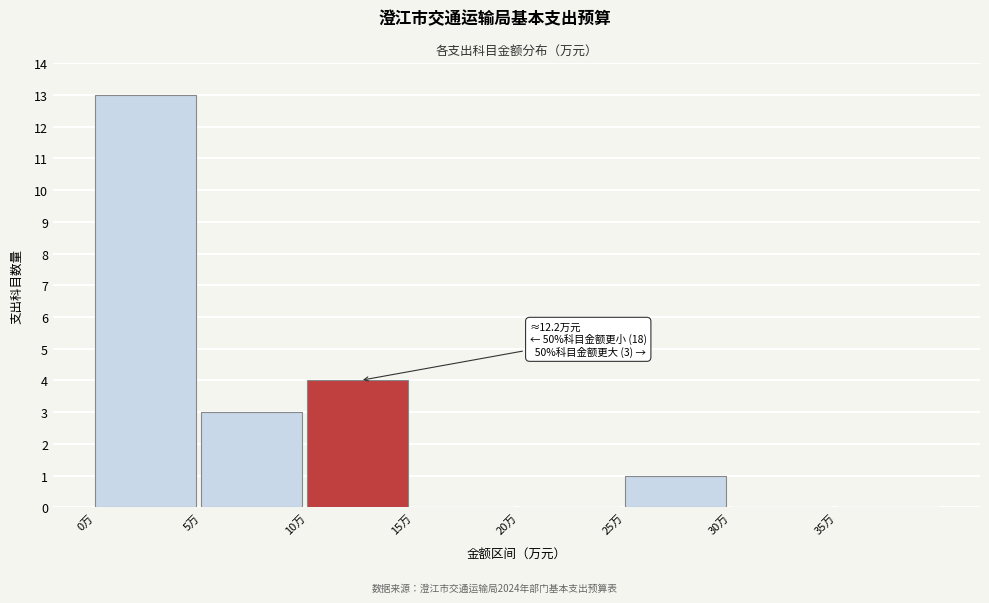

Over which range of the x-axis is the bar tallest?

0 to 5